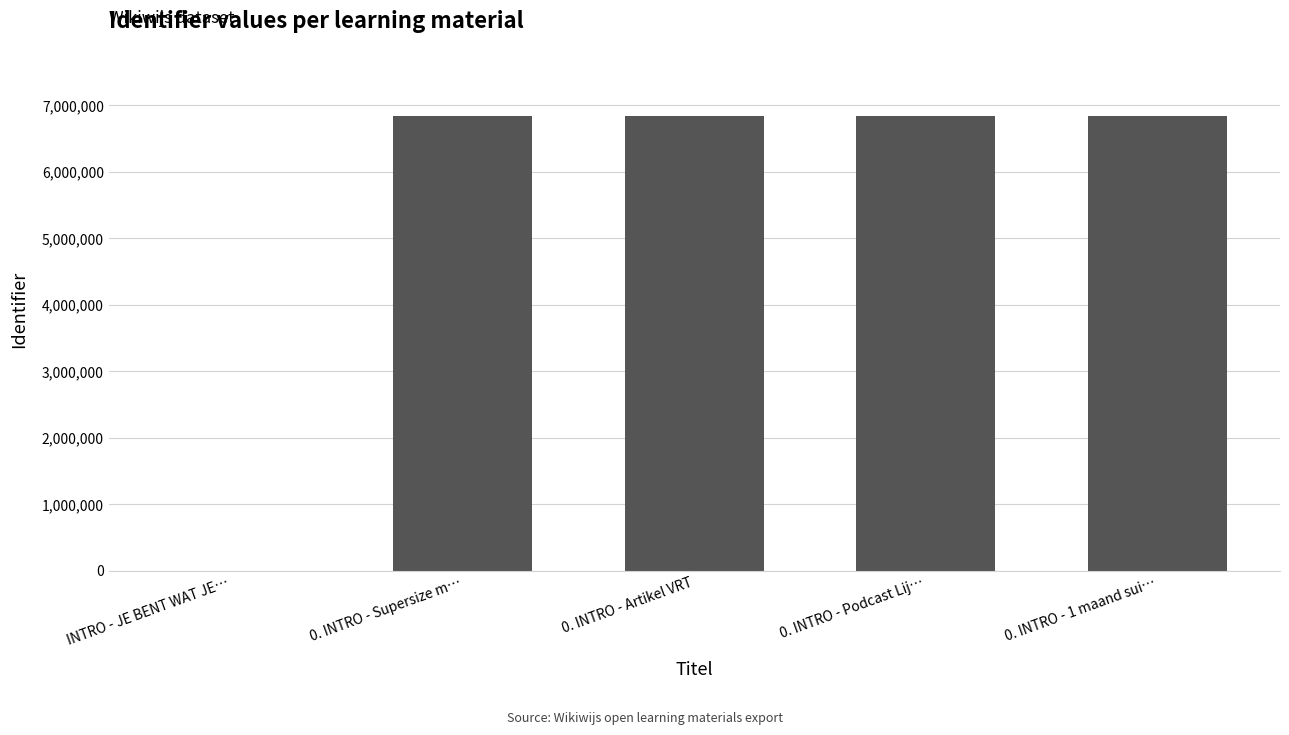

What is the maximum value shown in the chart?

6840152